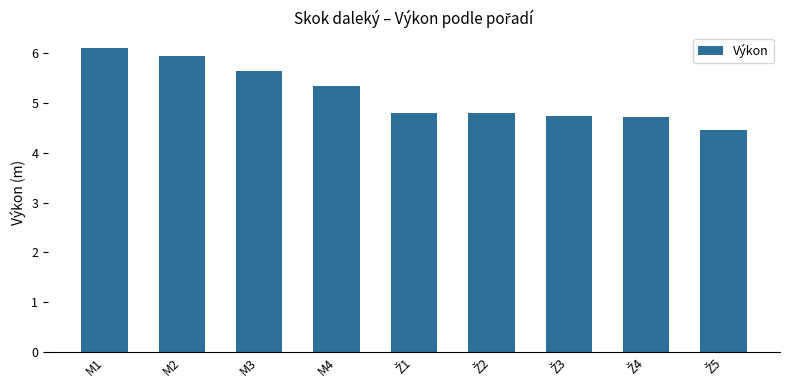

What is the value of the 9th bar from the left?

4.5